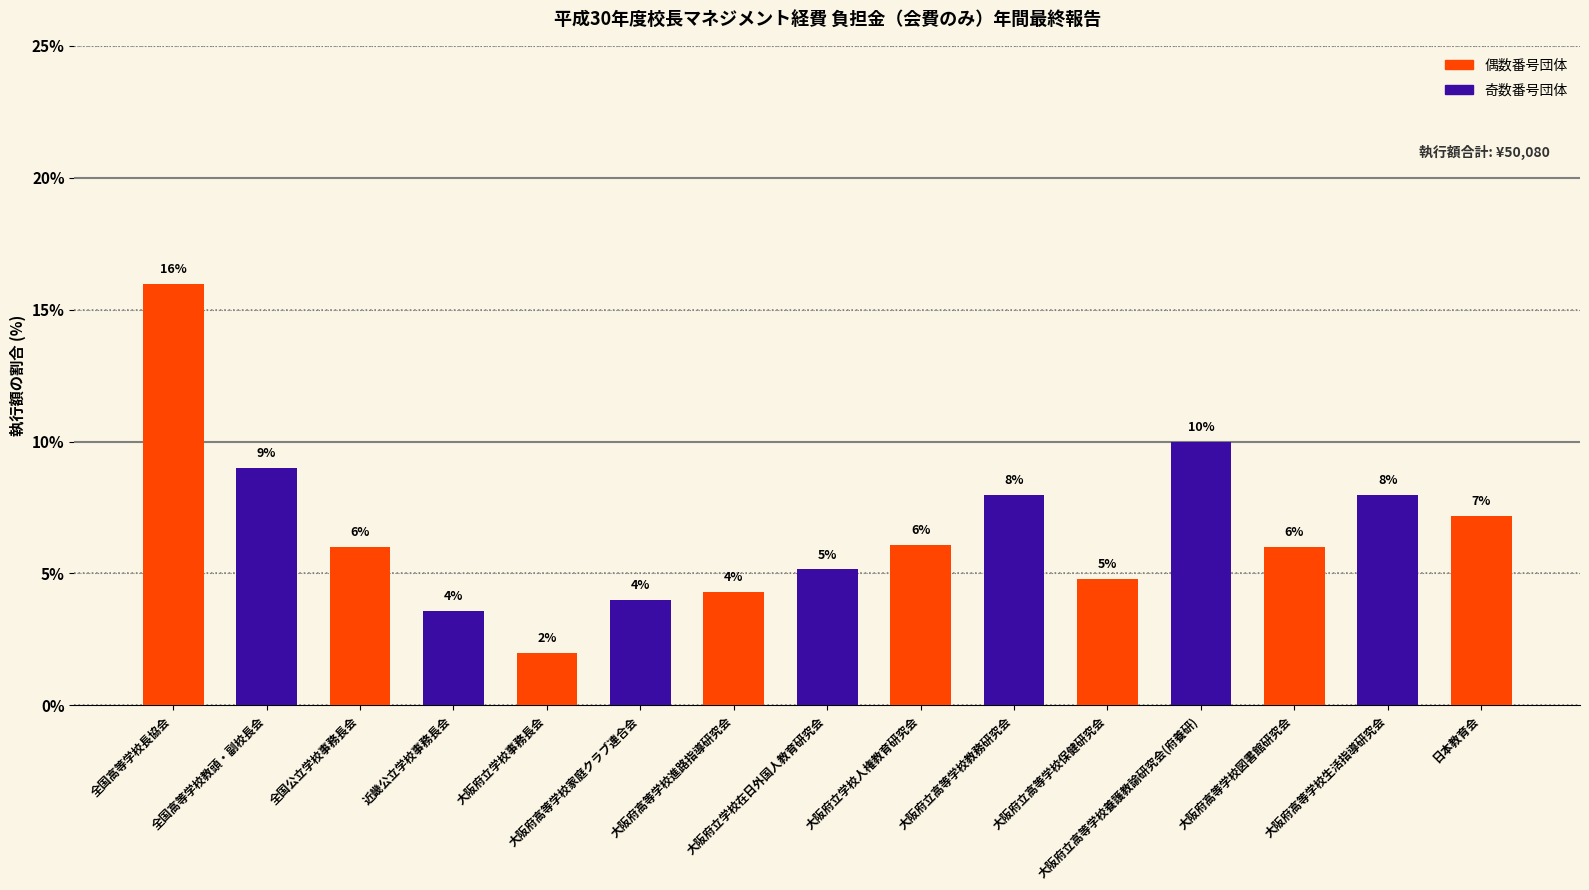

What is the value of the 9th bar from the left?

6.1